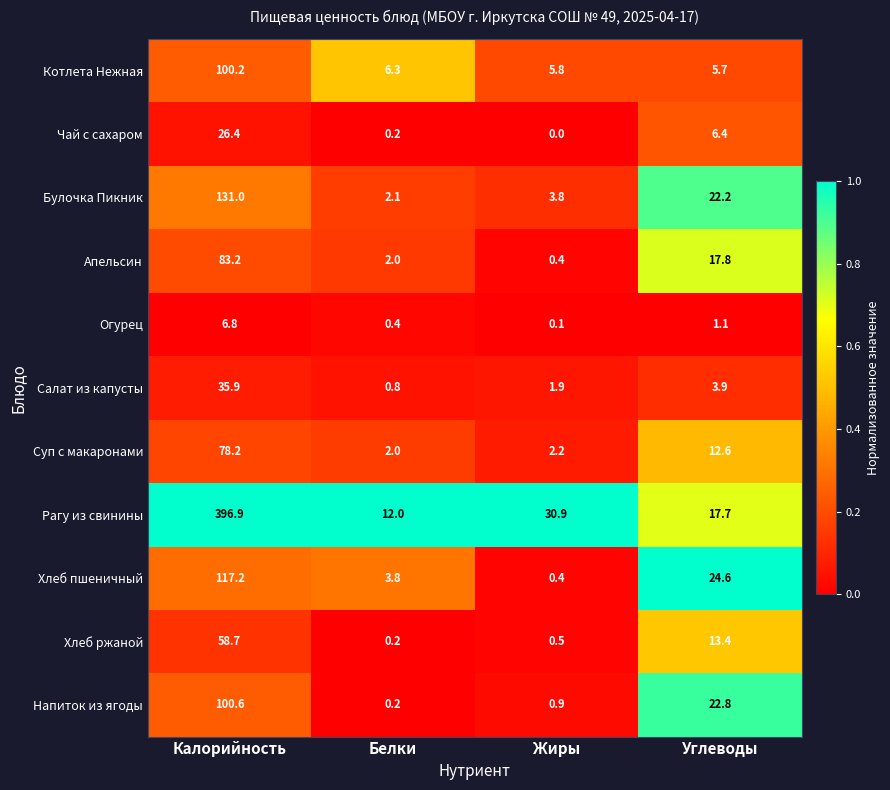

What is the maximum value shown in the chart?

396.9